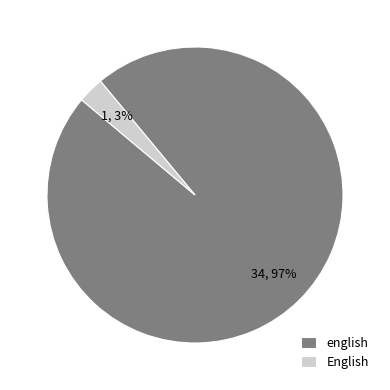

Count the number of slices in the pie.

2